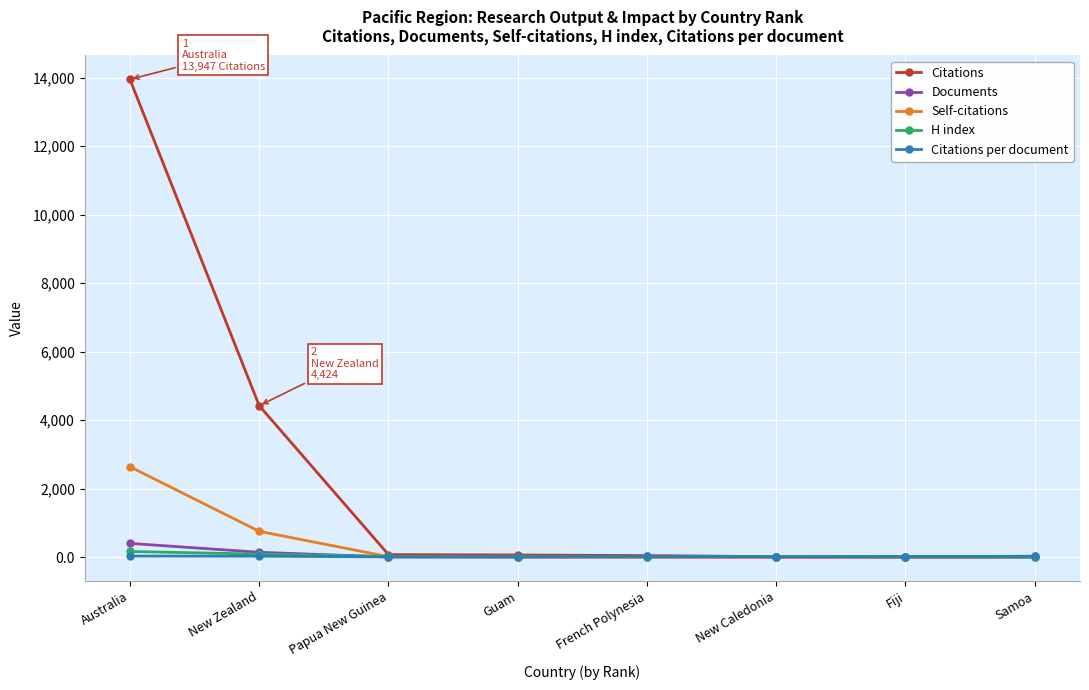

What is the maximum value for Documents?

404.0